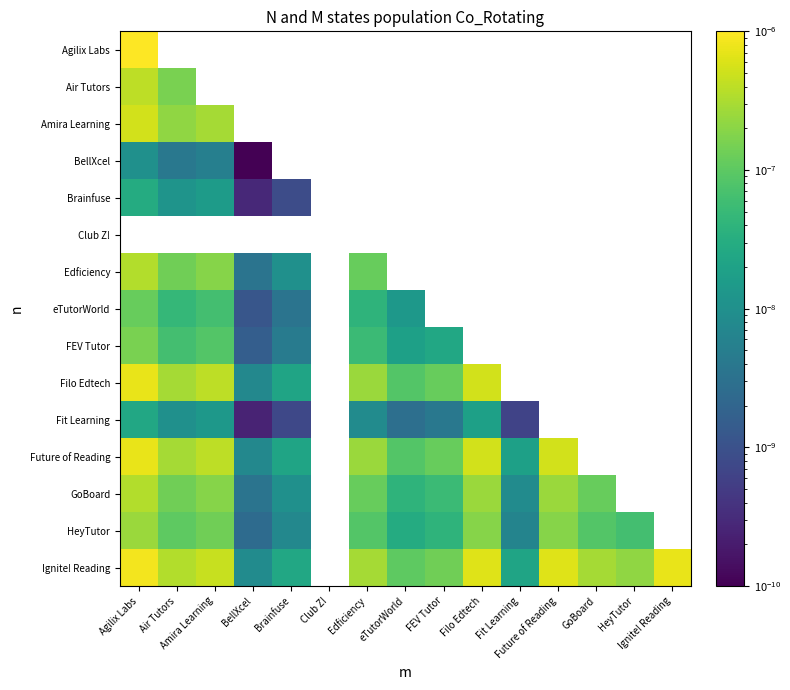

At how many categories does at least one series exceed 0?

14